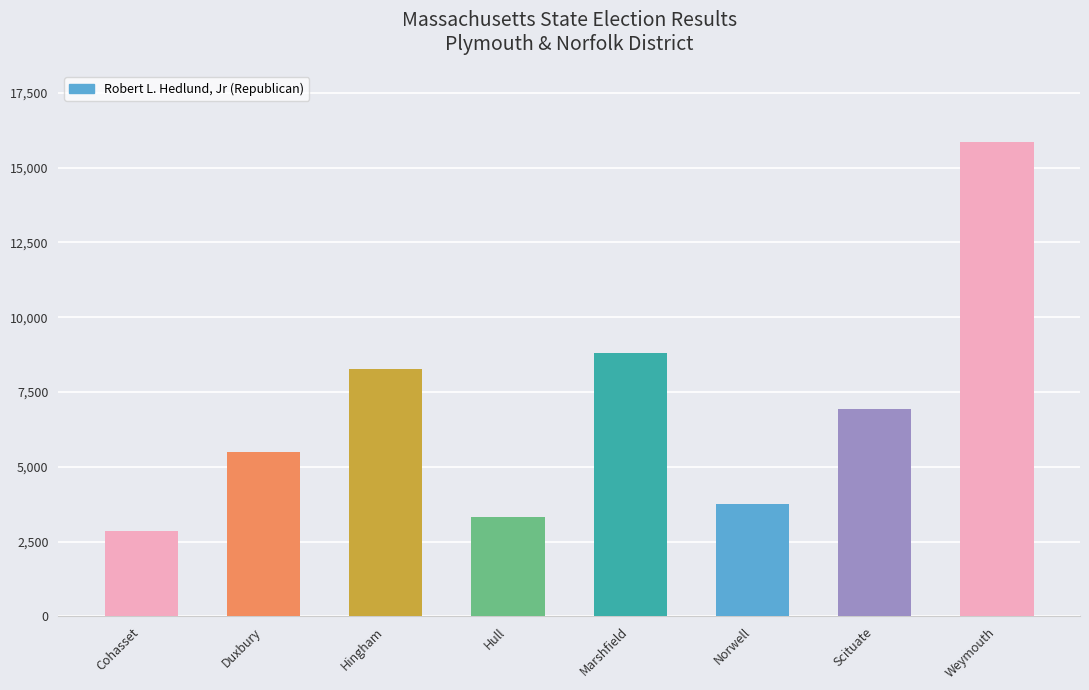

The chart shows a value of 5502 at Duxbury. True or false?

True